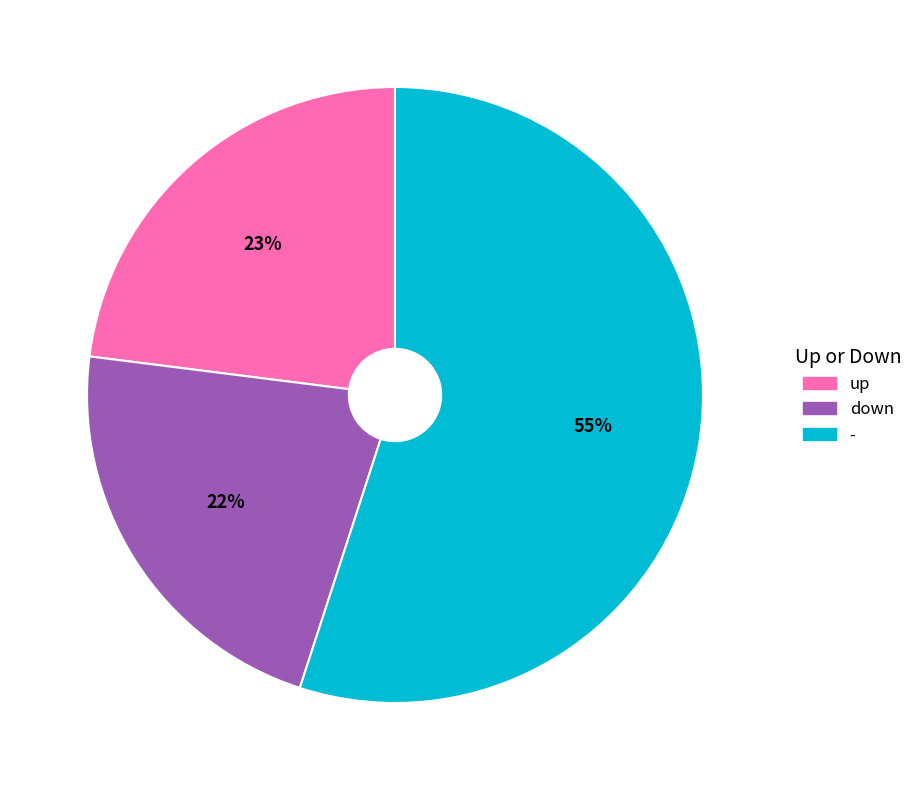

The down slice represents 10% of the pie. True or false?

False